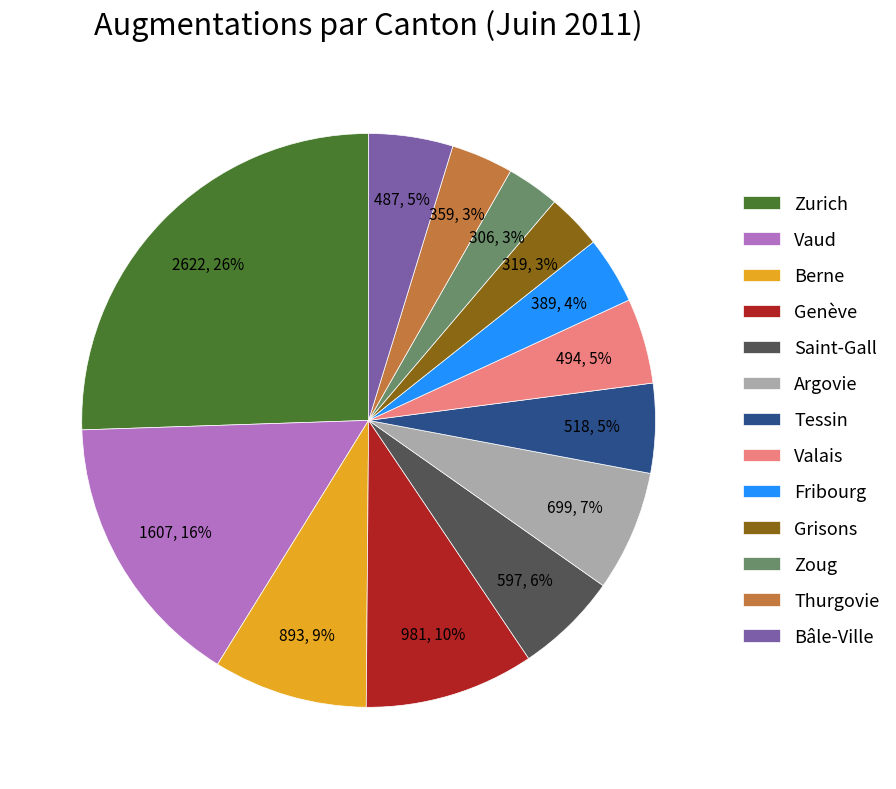

How many slices are in this pie chart?

13